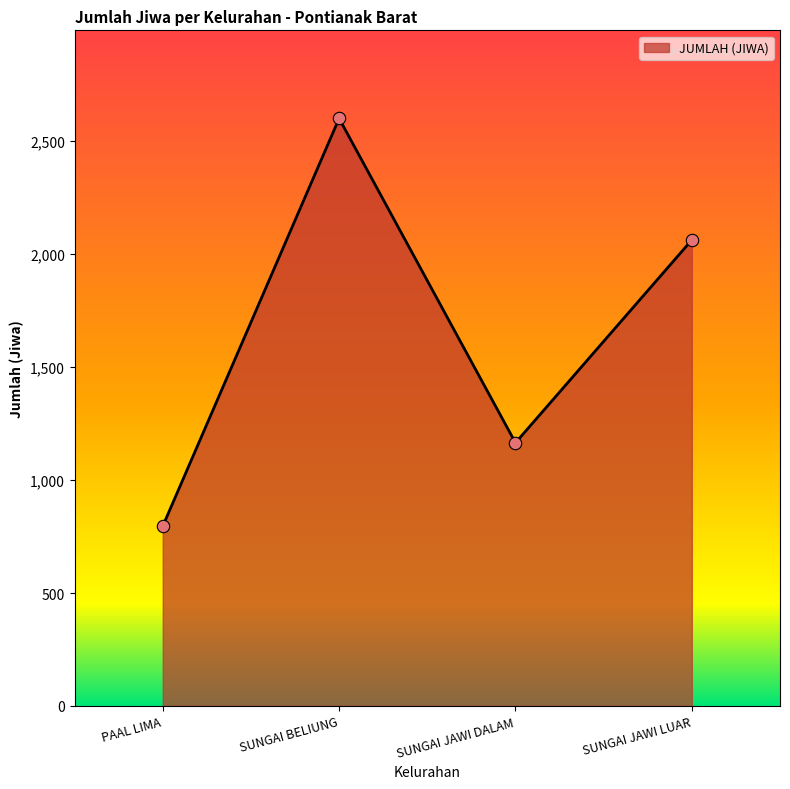

Which has a higher value, SUNGAI BELIUNG or SUNGAI JAWI DALAM?

SUNGAI BELIUNG